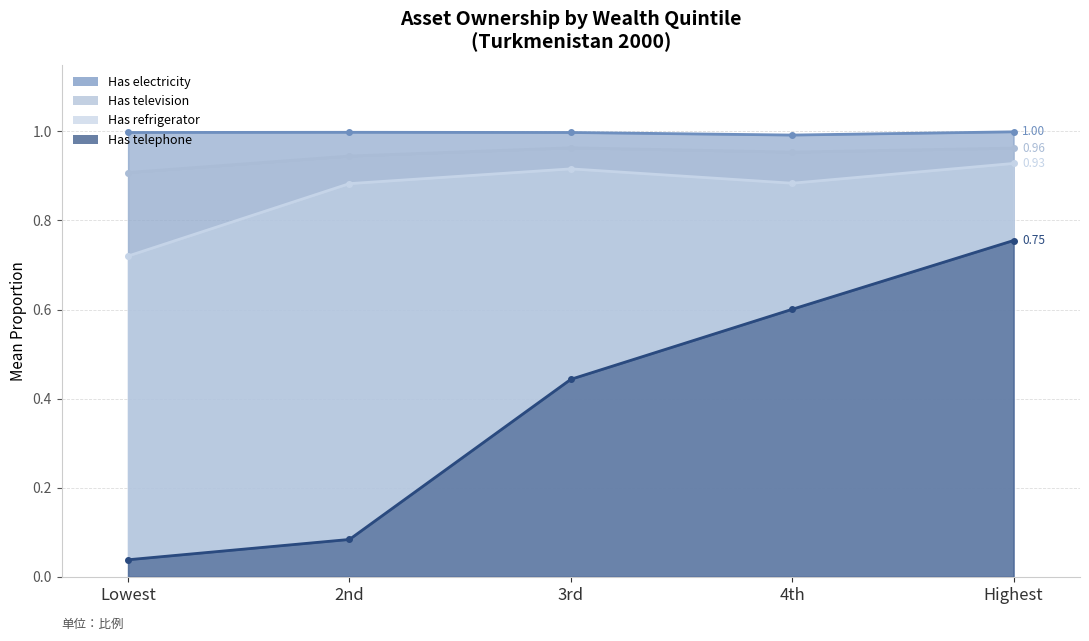

How many lines are shown in the chart?

4